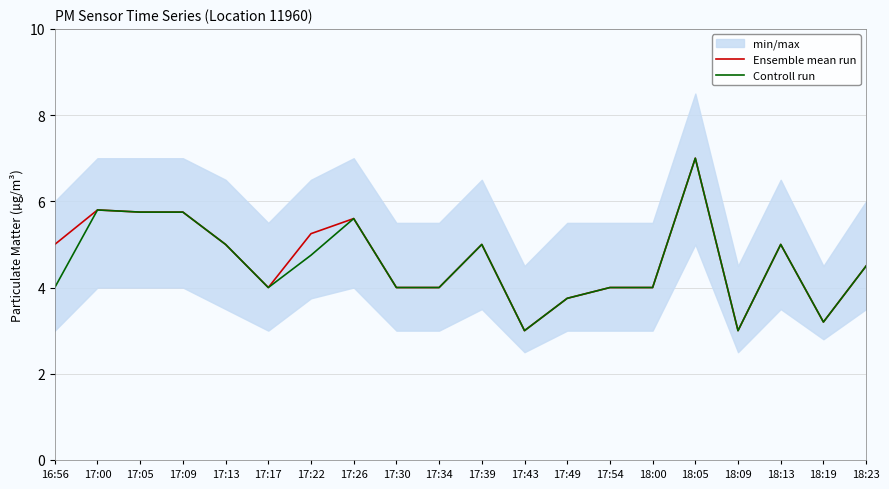

What is the sum of the Controll run values at 17:17 and 17:00?

9.8